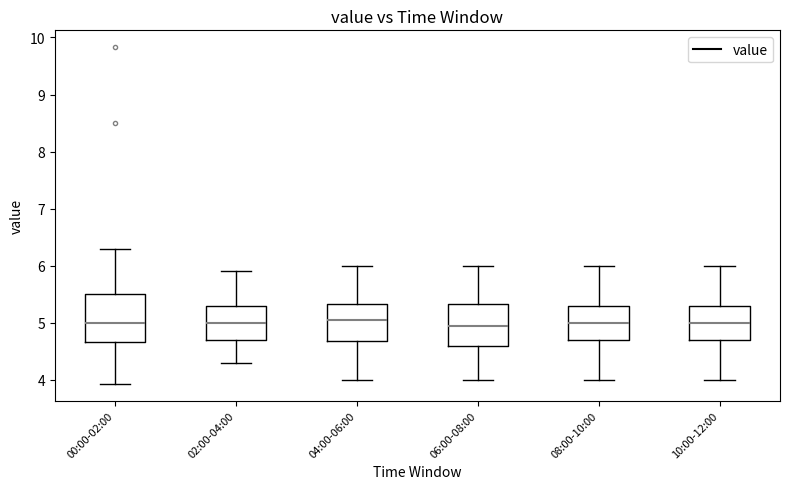

Reading left to right, transcribe this box plot: for each box, give where its median line is, the range the box spans, and where its two whiskers end, as read against the y-axis. The values are not printed on the chart, so give them approximately, as read against the axis.

00:00-02:00: median 5.0, box 4.7 to 5.5, whiskers 3.9 to 6.3
02:00-04:00: median 5.0, box 4.7 to 5.3, whiskers 4.3 to 5.9
04:00-06:00: median 5.1, box 4.7 to 5.3, whiskers 4.0 to 6.0
06:00-08:00: median 5.0, box 4.6 to 5.3, whiskers 4.0 to 6.0
08:00-10:00: median 5.0, box 4.7 to 5.3, whiskers 4.0 to 6.0
10:00-12:00: median 5.0, box 4.7 to 5.3, whiskers 4.0 to 6.0